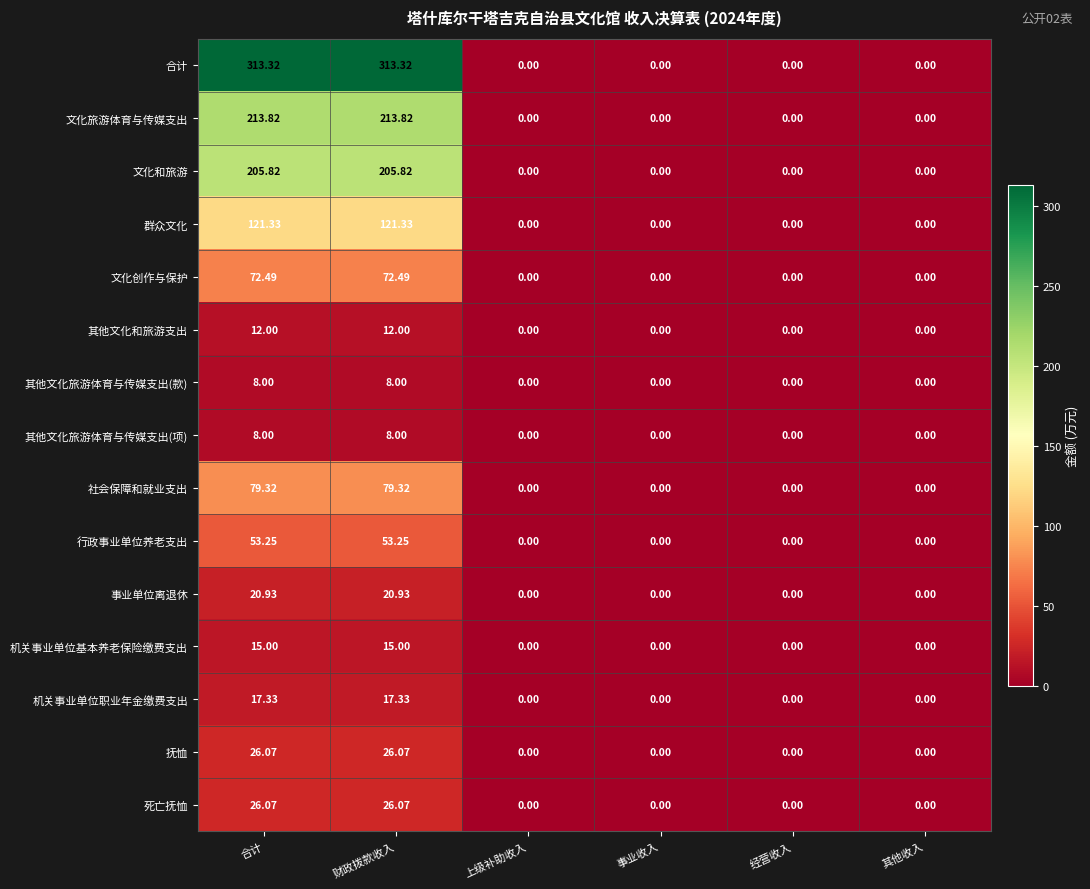

Which series has the largest total across all categories?

合计